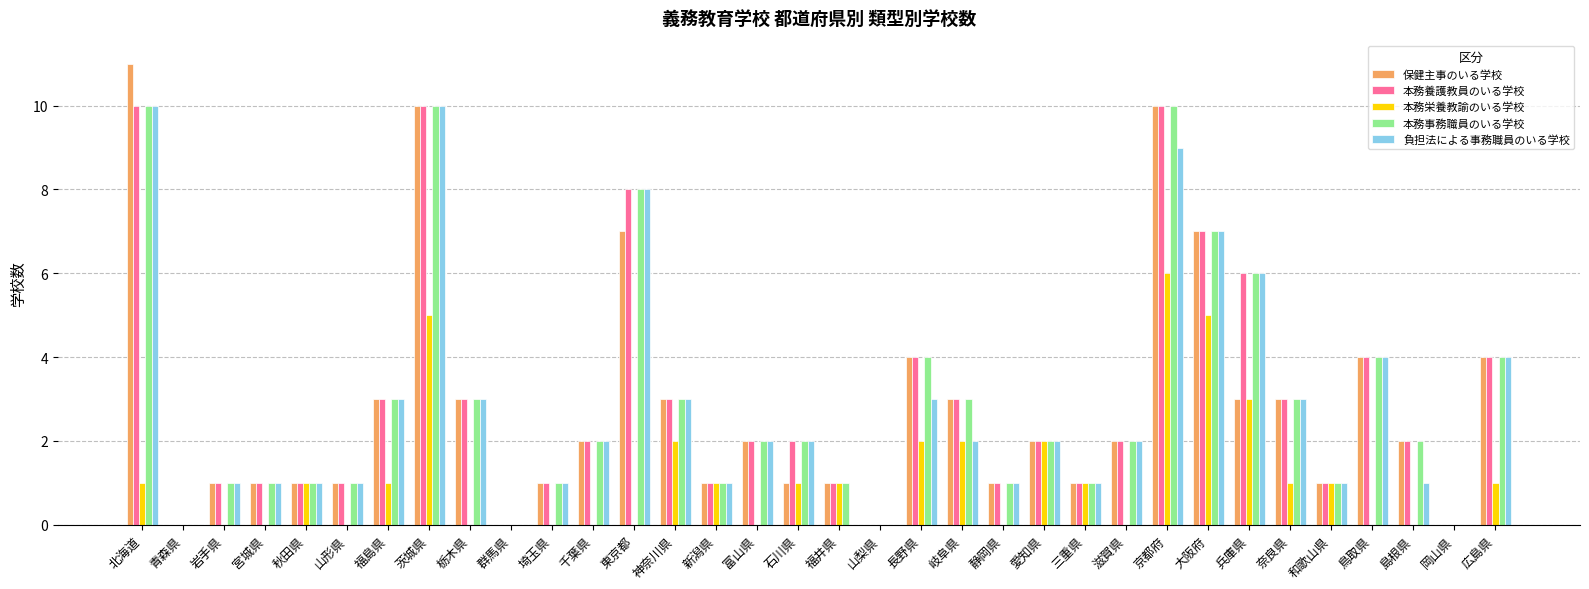

Reading right to left, list all the values displayed in this chart.

保健主事のいる学校: 4	0	2	4	1	3	3	7	10	2	1	2	1	3	4	0	1	1	2	1	3	7	2	1	0	3	10	3	1	1	1	1	0	11
本務養護教員のいる学校: 4	0	2	4	1	3	6	7	10	2	1	2	1	3	4	0	1	2	2	1	3	8	2	1	0	3	10	3	1	1	1	1	0	10
本務栄養教諭のいる学校: 1	0	0	0	1	1	3	5	6	0	1	2	0	2	2	0	1	1	0	1	2	0	0	0	0	0	5	1	0	1	0	0	0	1
本務事務職員のいる学校: 4	0	2	4	1	3	6	7	10	2	1	2	1	3	4	0	1	2	2	1	3	8	2	1	0	3	10	3	1	1	1	1	0	10
負担法による事務職員のいる学校: 4	0	1	4	1	3	6	7	9	2	1	2	1	2	3	0	0	2	2	1	3	8	2	1	0	3	10	3	1	1	1	1	0	10